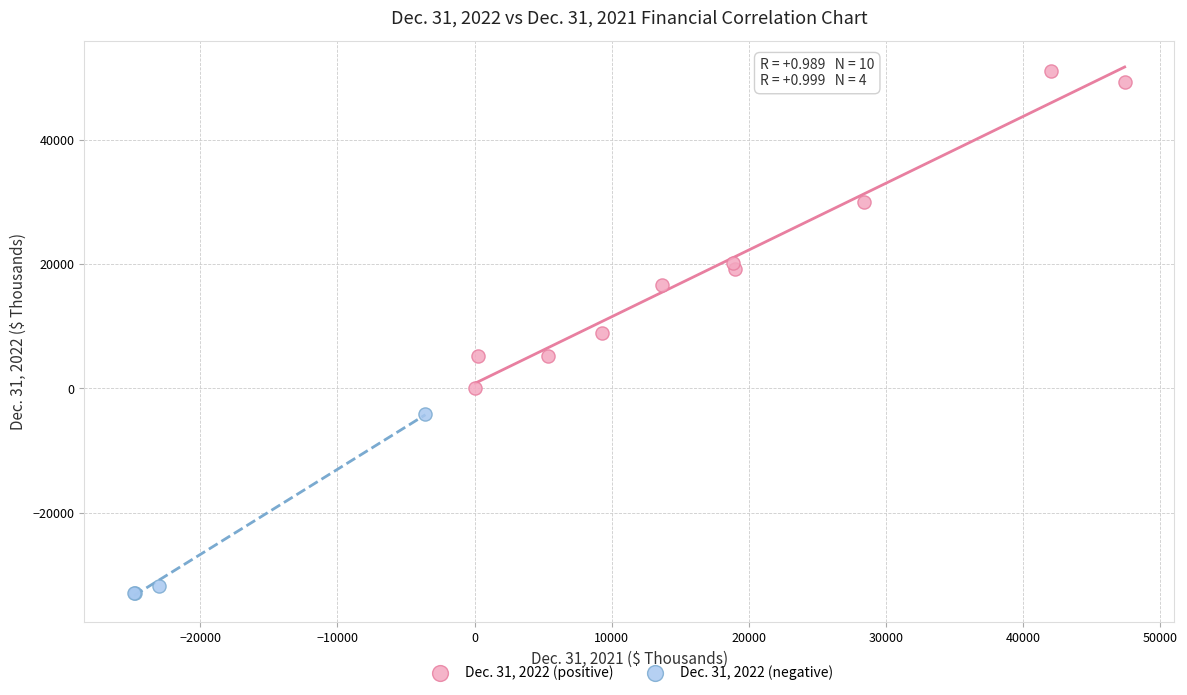

Which series has the widest spread of Y values?

Dec. 31, 2022 (positive)